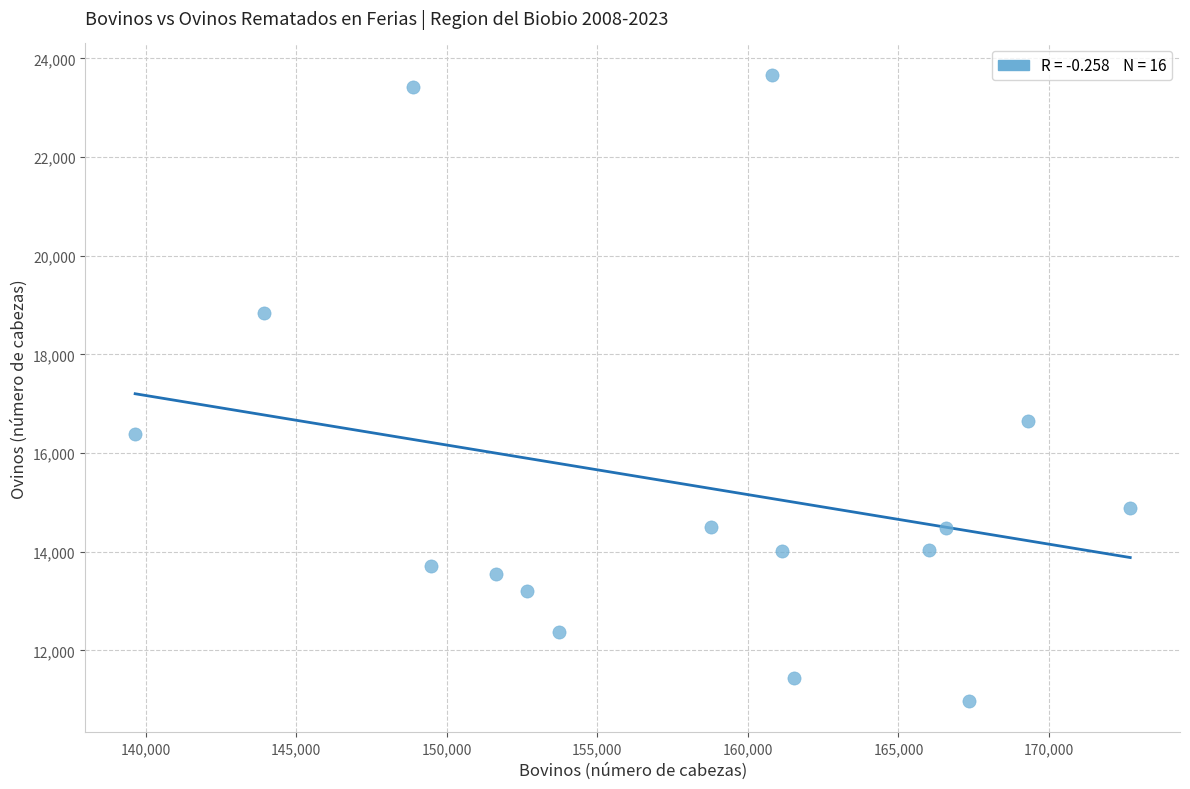

What is the range of Y values (max minus min)?

12694